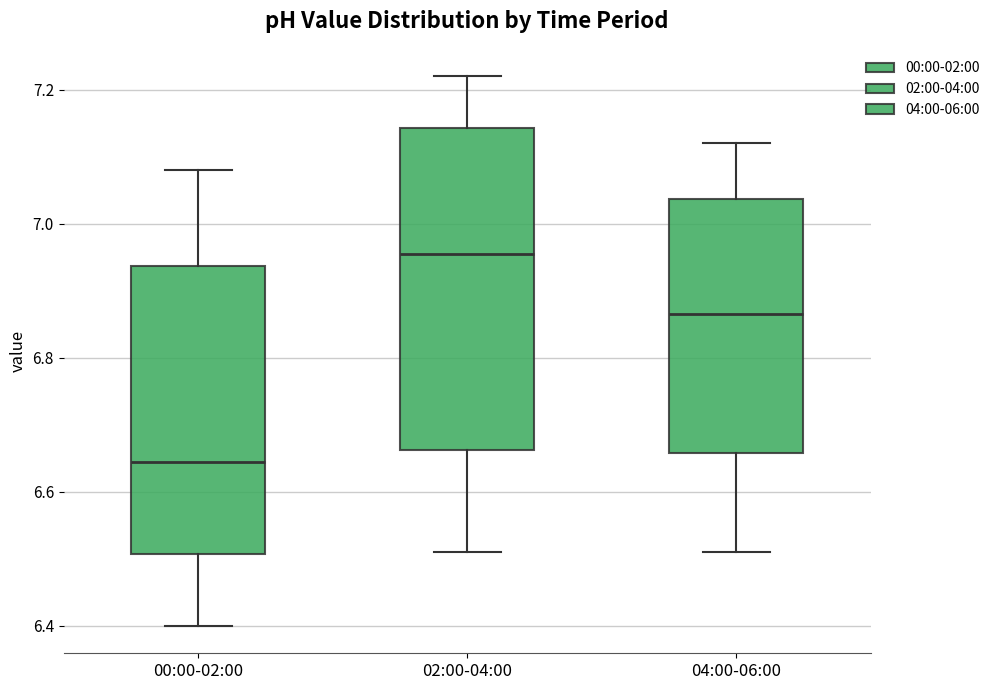

Comparing the boxes themselves (not the whiskers), which one is the tallest?

02:00-04:00